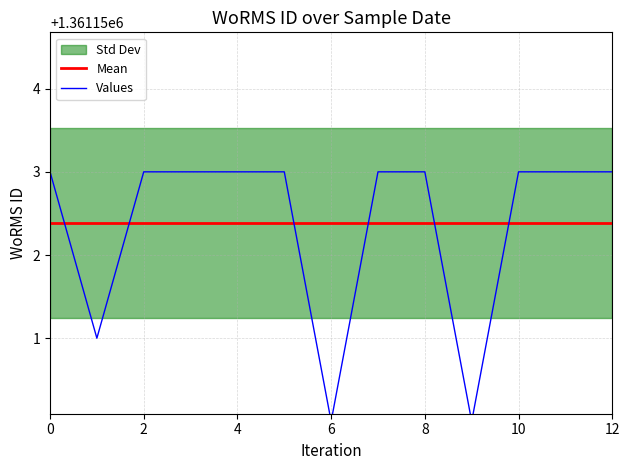

True or false: Mean and Values cross at least once.

True